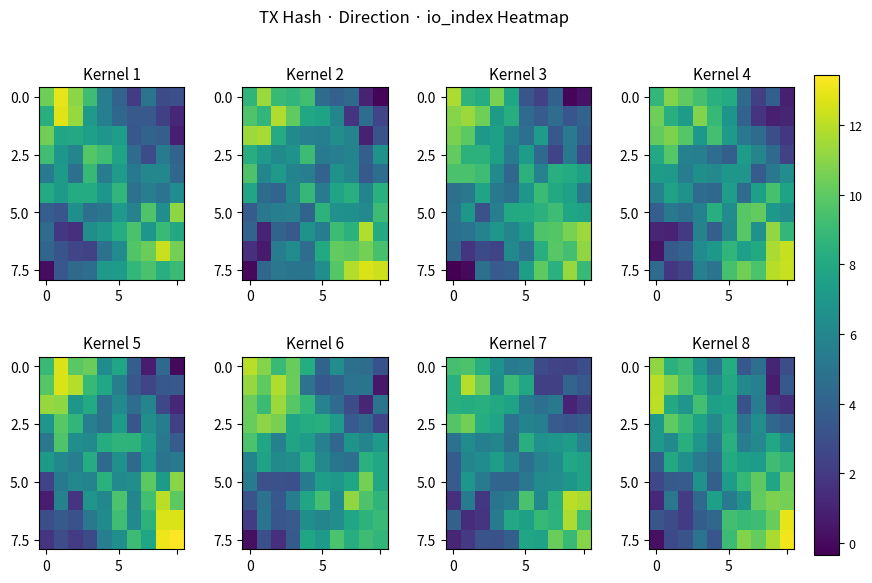

What is the difference between the maximum and second lowest values in the 0.0 series?

8.3